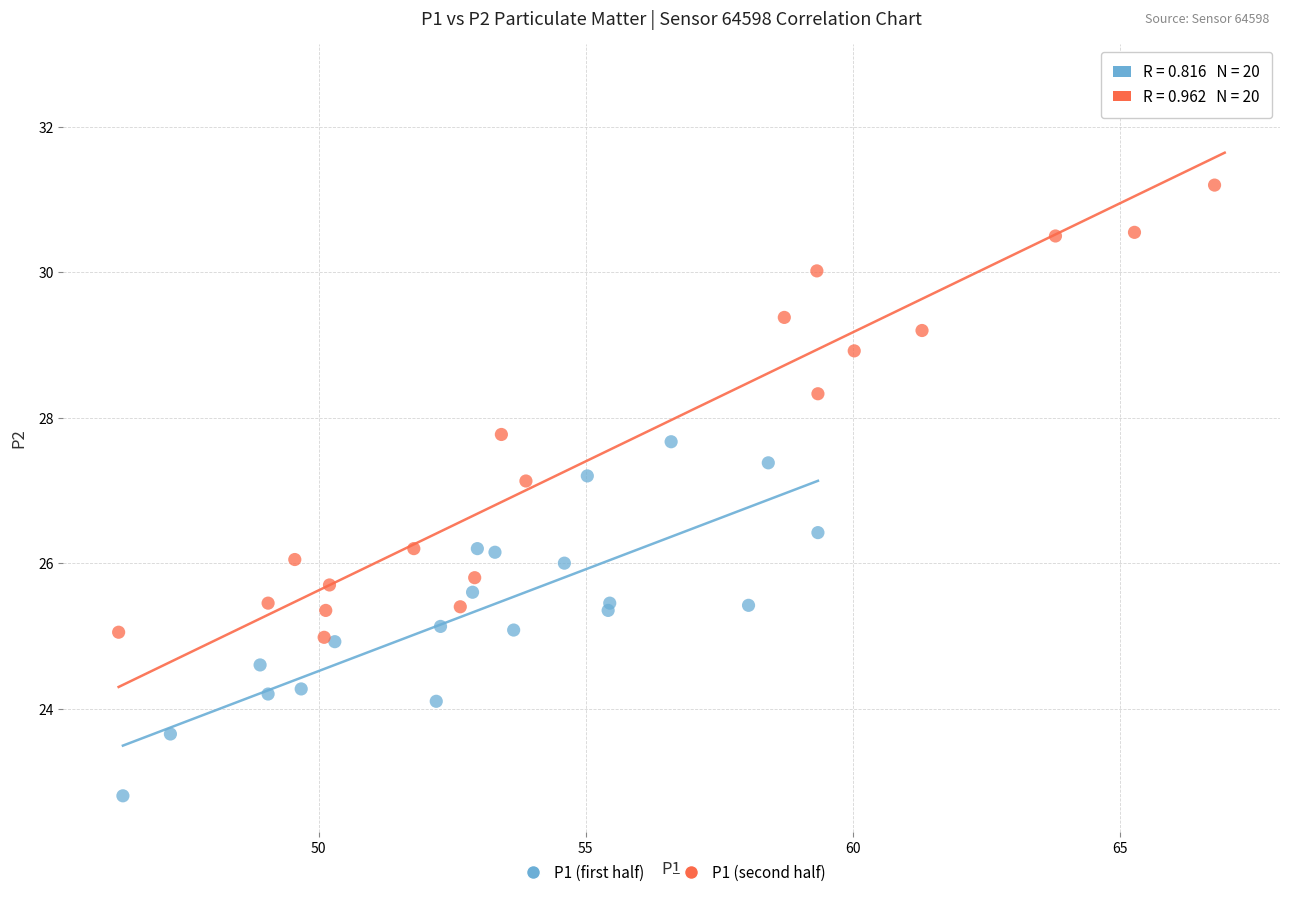

Which series contains the highest Y value?

P1 (second half)